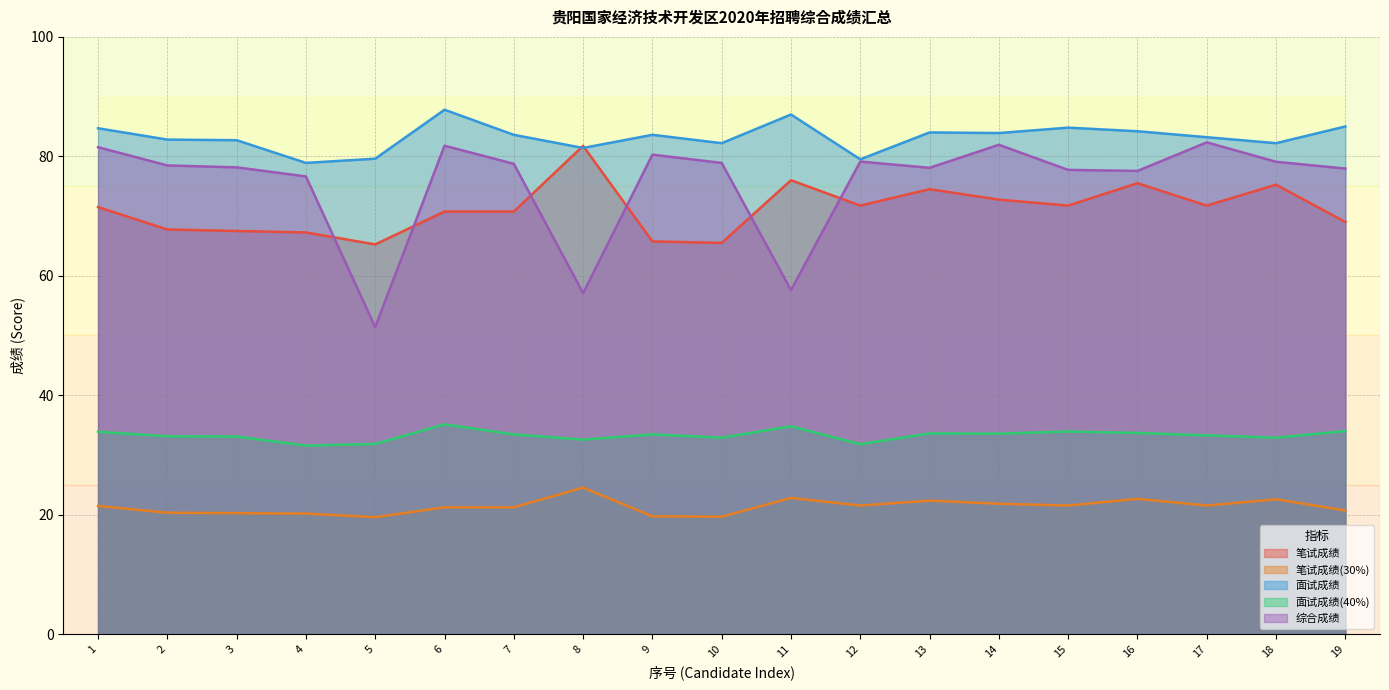

The value of 面试成绩(40%) at 9 is 33.4. True or false?

True